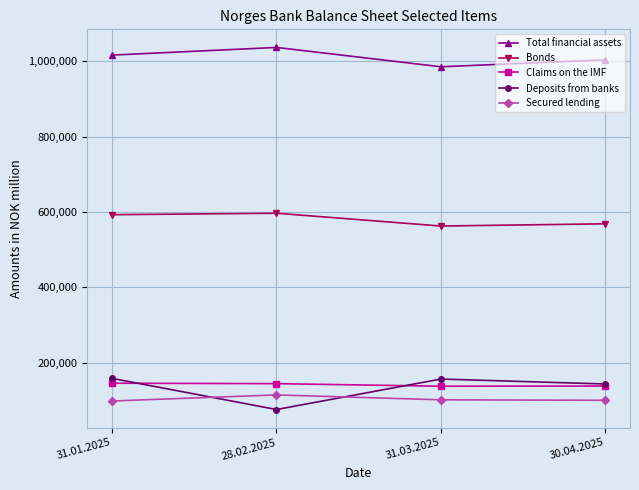

What is the smallest value displayed?

76142